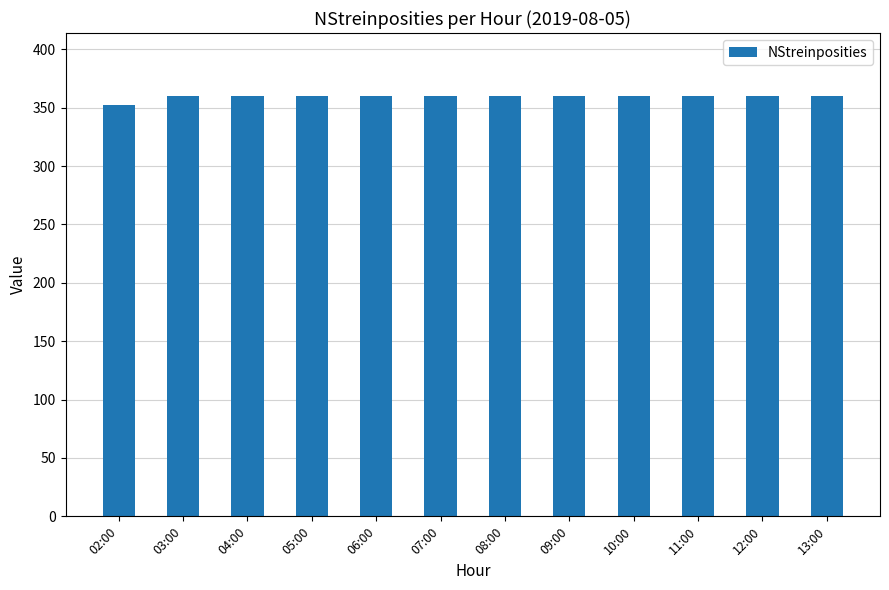

What is the minimum value shown in the chart?

352